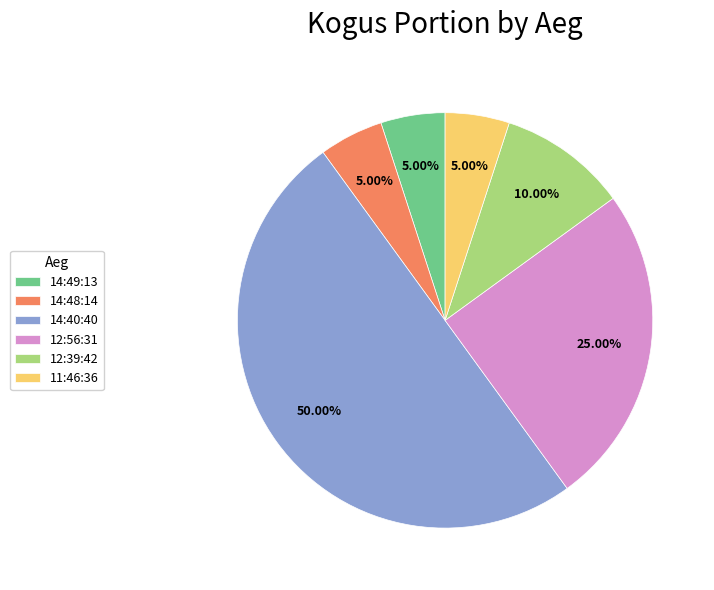

What is the ratio of the value at 14:49:13 to the value at 14:40:40?

0.1